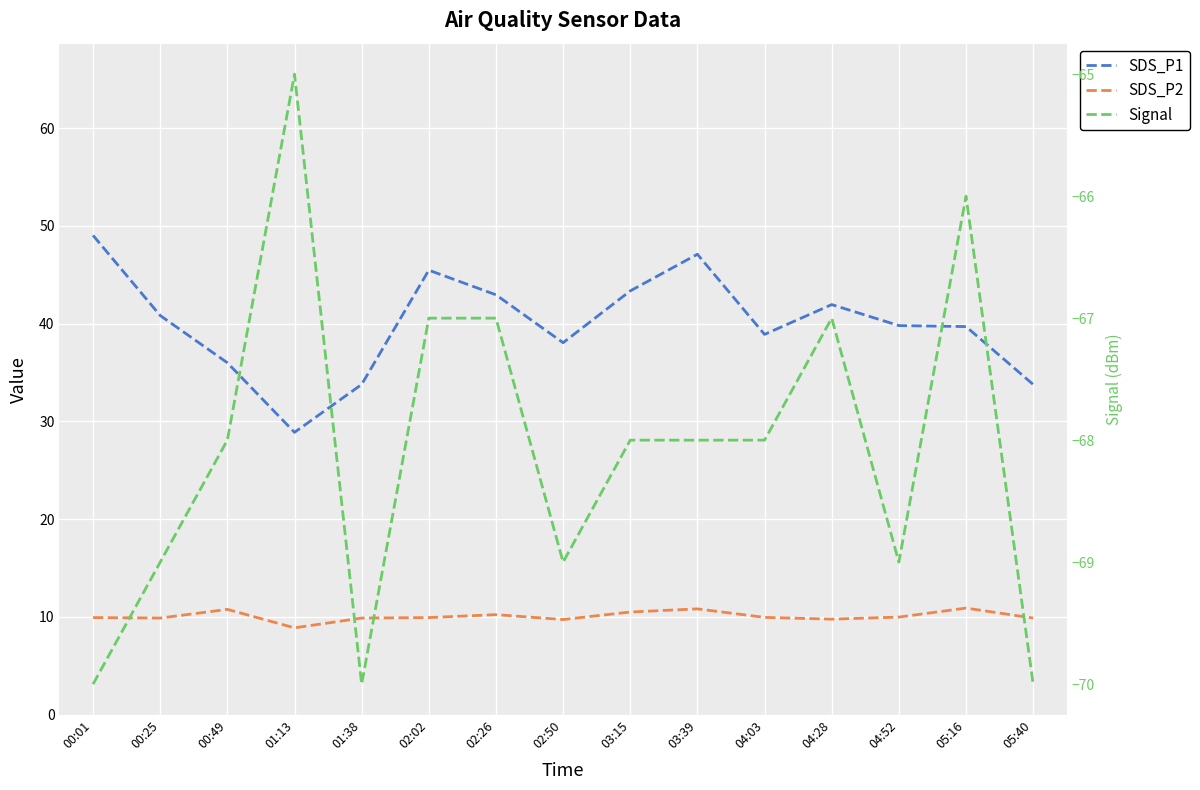

What is the sum of all Signal values?

-1021.0